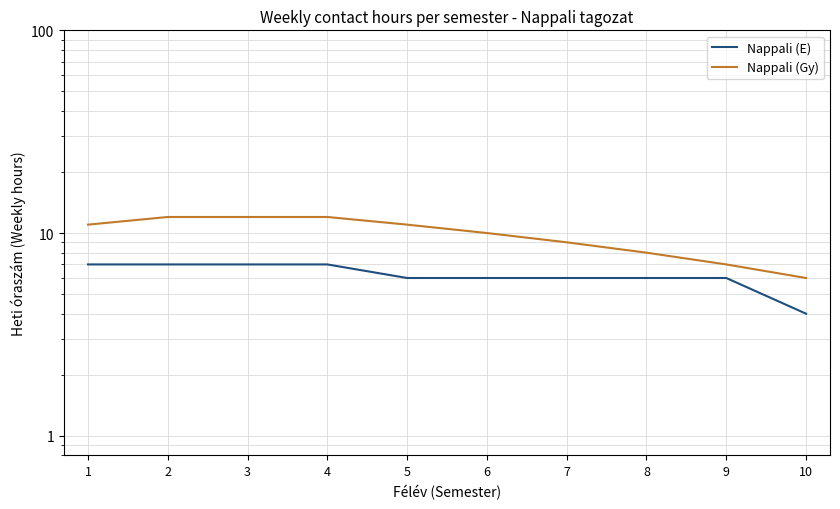

List the series in order of their overall mean, highest first.

Nappali (Gy), Nappali (E)